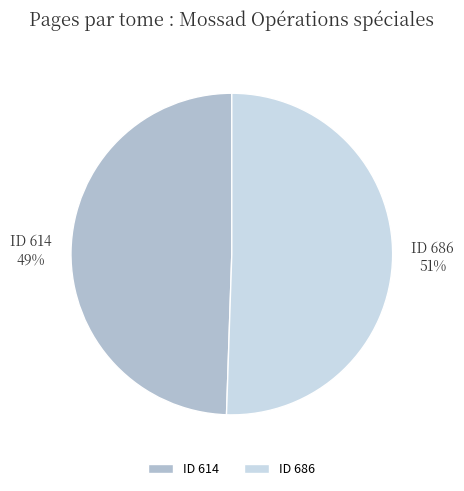

To the nearest percent, what is the combined percentage of ID 686 and ID 614?

100%